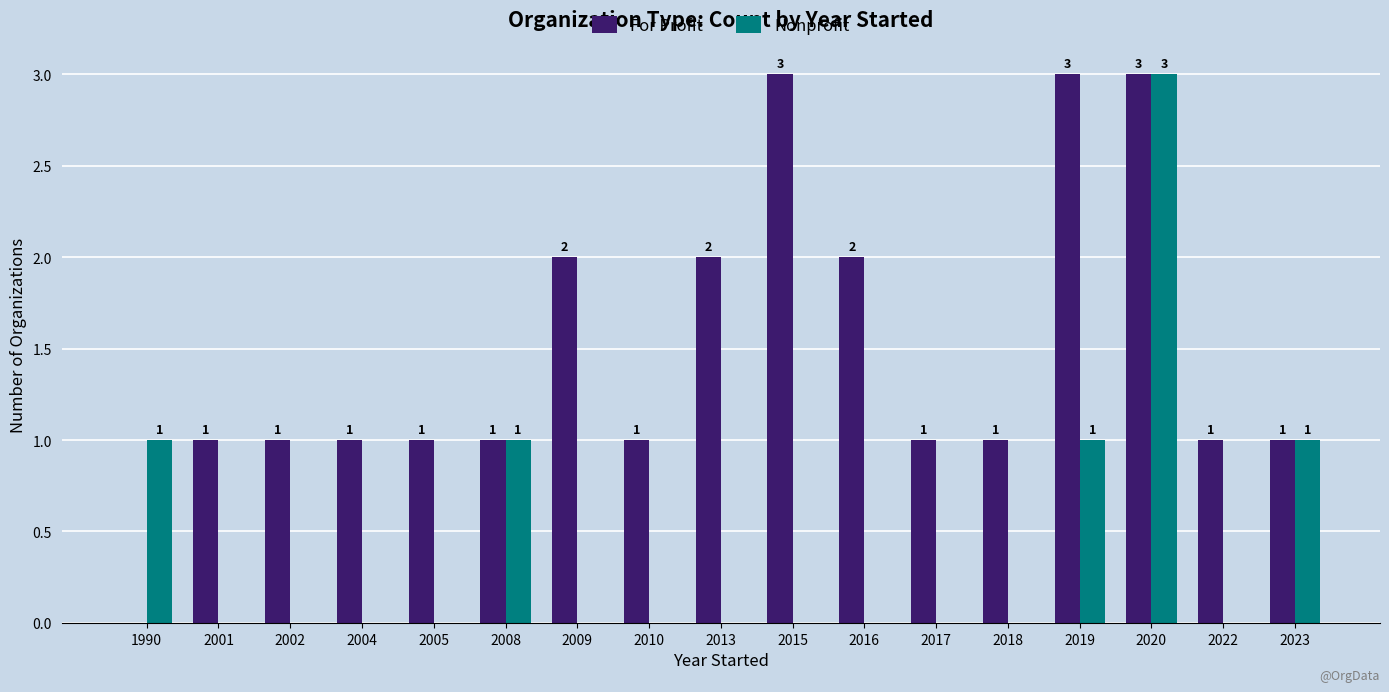

What is the sum of all For Profit values?

25